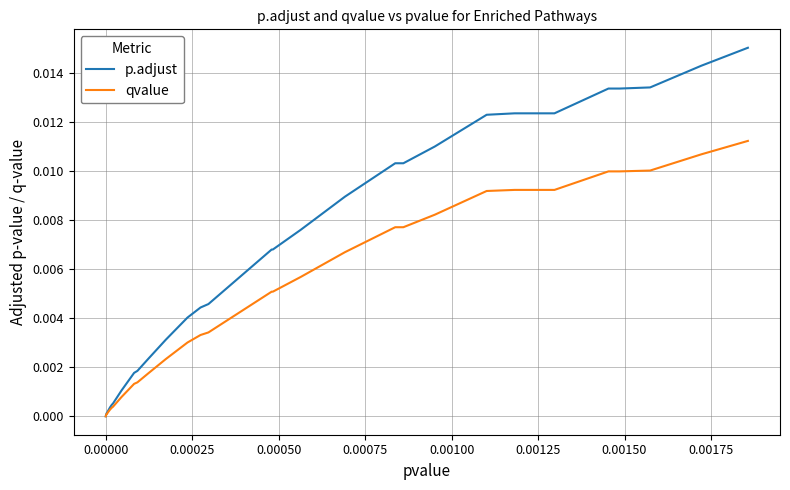

True or false: qvalue and p.adjust intersect in this chart.

False